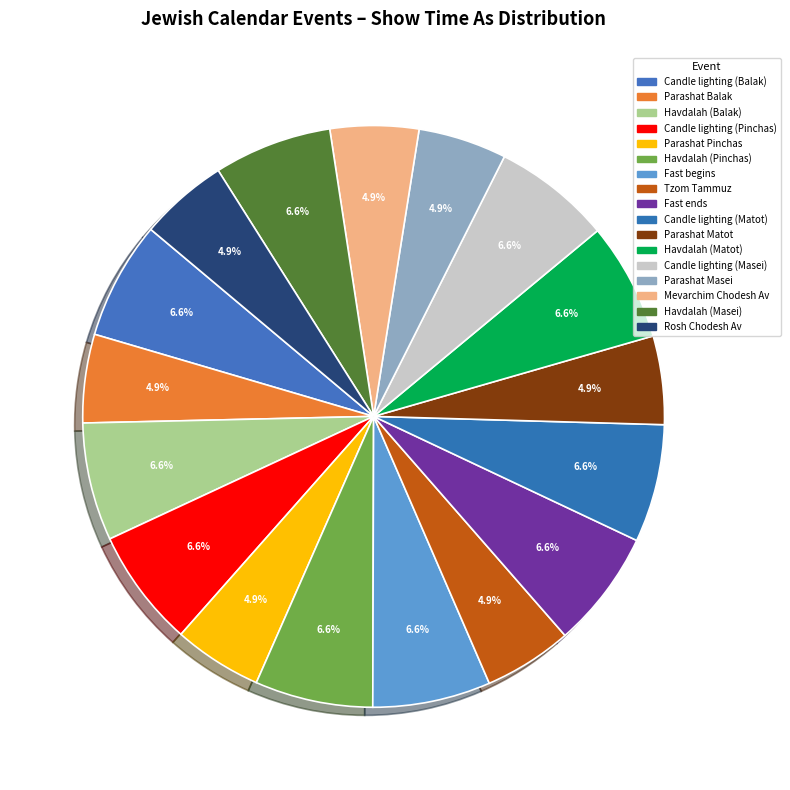

Does Rosh Chodesh Av account for over 50% of the chart?

No